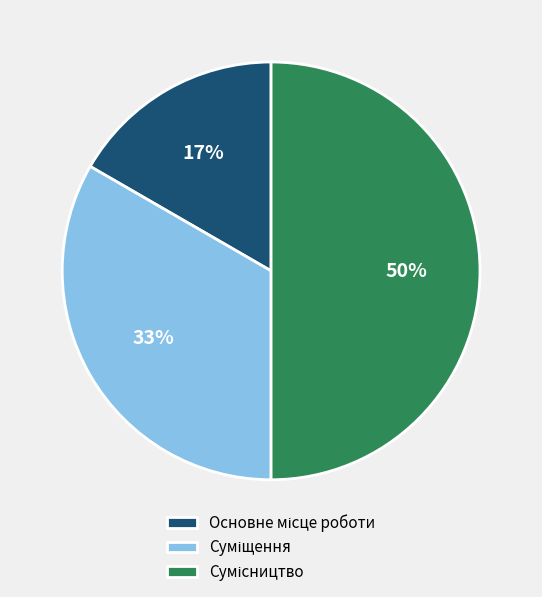

To the nearest percent, what is the difference between the largest and smallest slice percentages?

33%